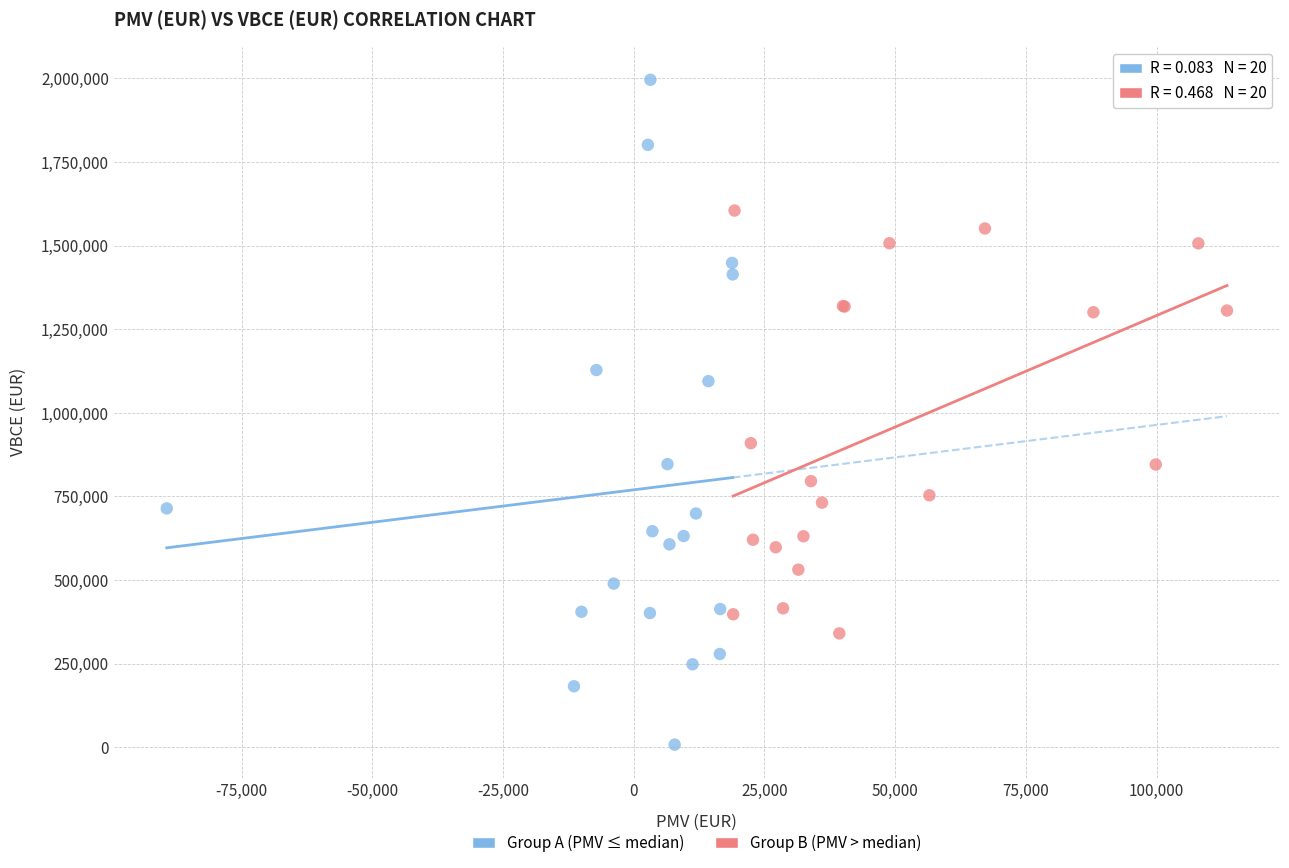

What are all the series names shown in the legend?

Group A (PMV ≤ median), Group B (PMV > median)